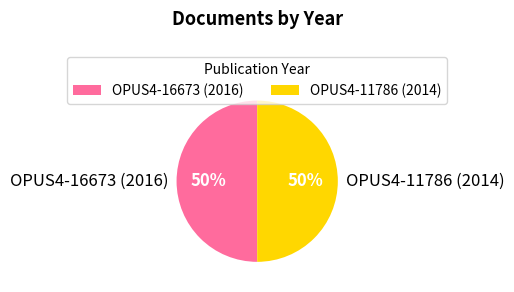

How many segments does this pie chart have?

2